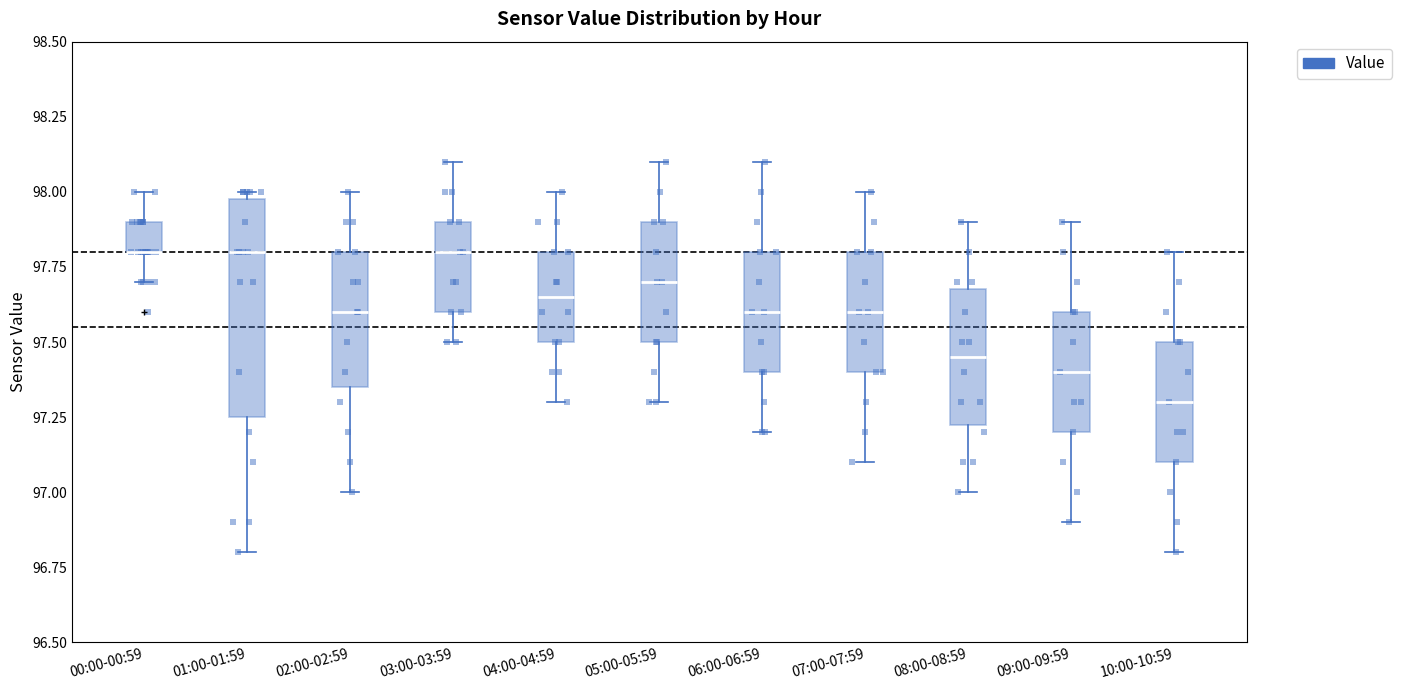

Where does the lower whisker of the box for 09:00-09:59 end on the y-axis? The values are not printed on the chart, so give them approximately, as read against the axis.

96.90